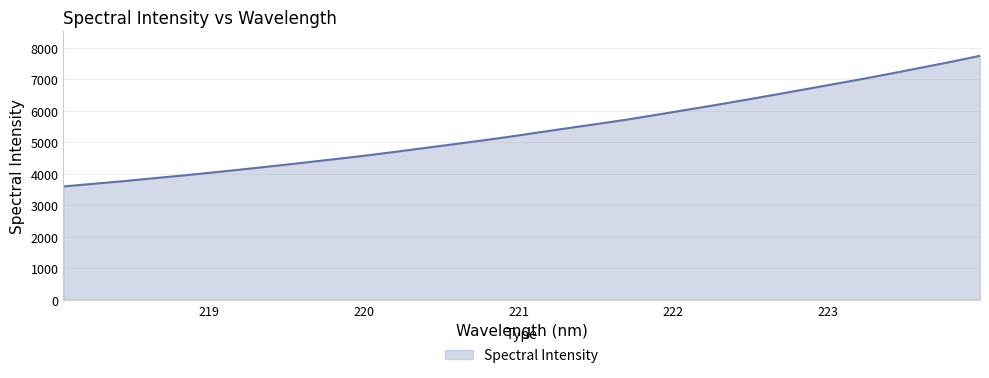

What is the maximum value shown in the chart?

7741.4